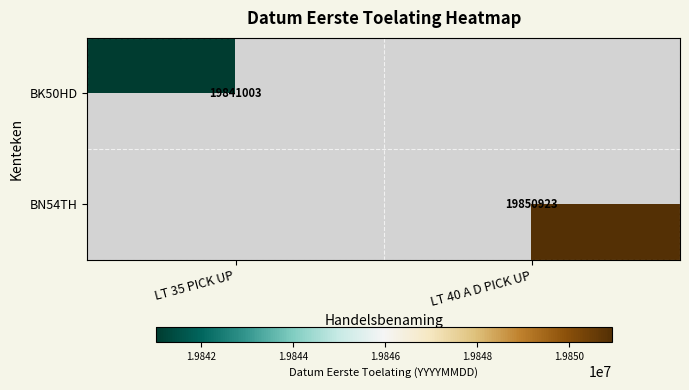

How many series are shown in this chart?

2